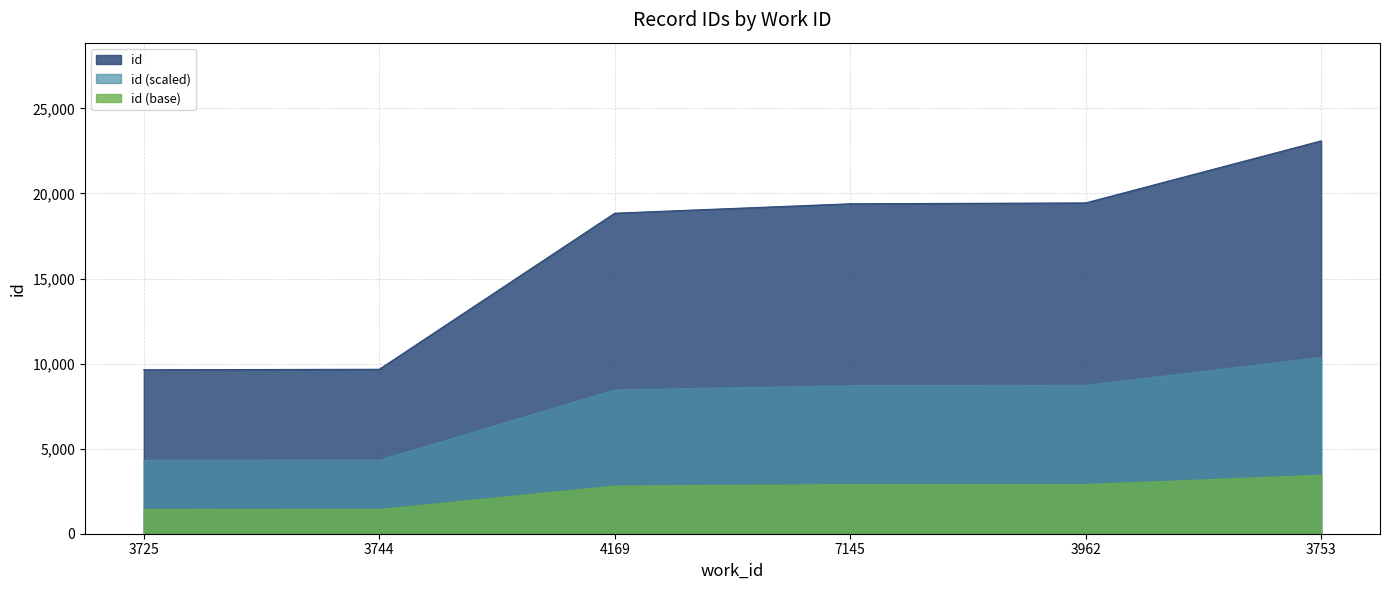

List the labels in order of value, smallest first.

3725, 3744, 4169, 7145, 3962, 3753